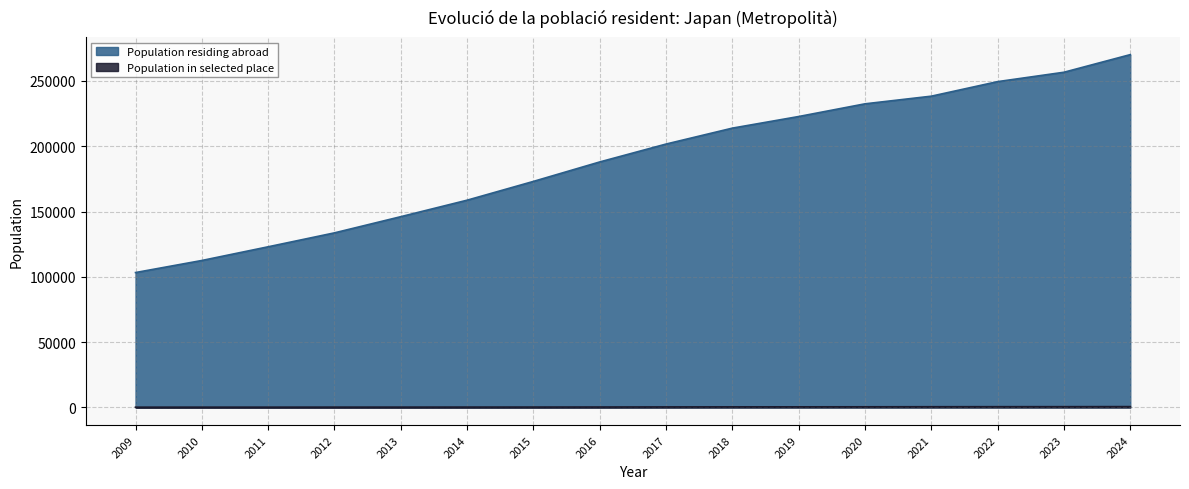

Where is the first local minimum for Population in selected place?

2011